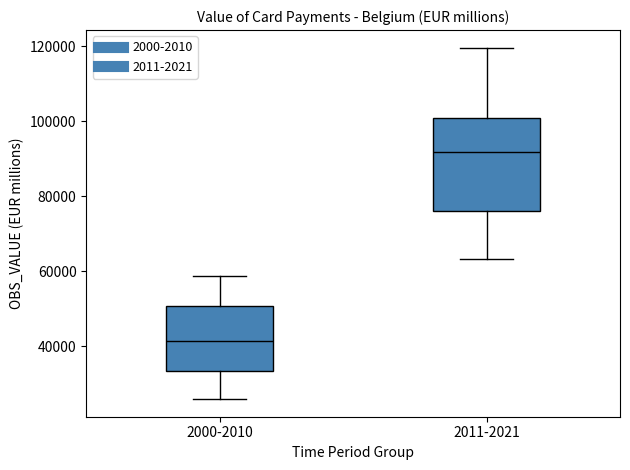

Which box has the highest median line?

2011-2021